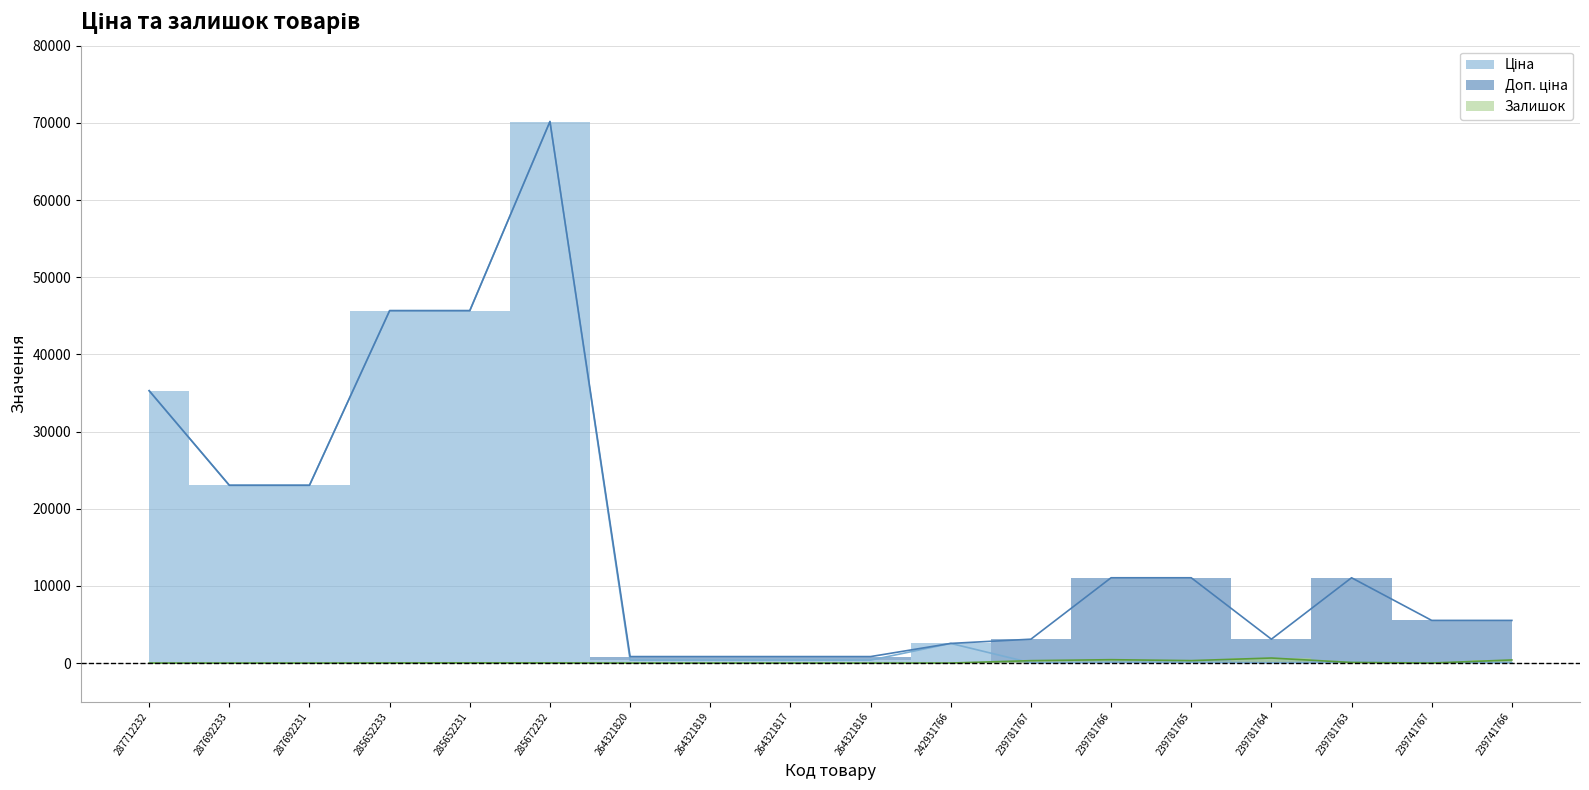

Which label corresponds to the smallest value in the chart?

287712232